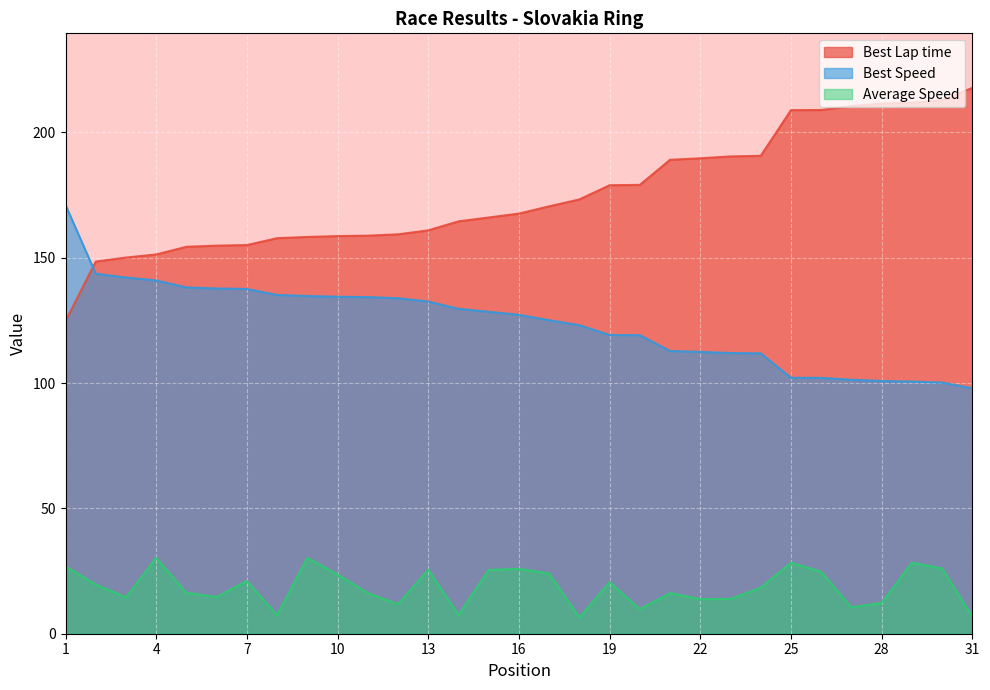

What are all the series names shown in the legend?

Best Lap time, Best Speed, Average Speed